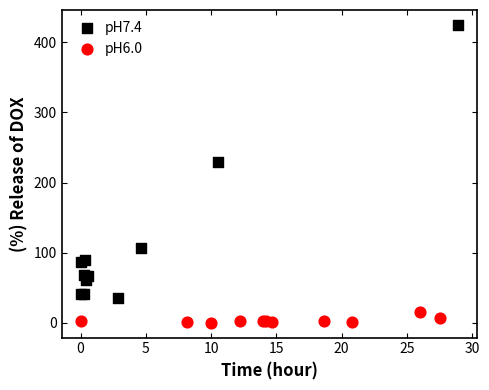

What are all the series names shown in the legend?

pH7.4, pH6.0